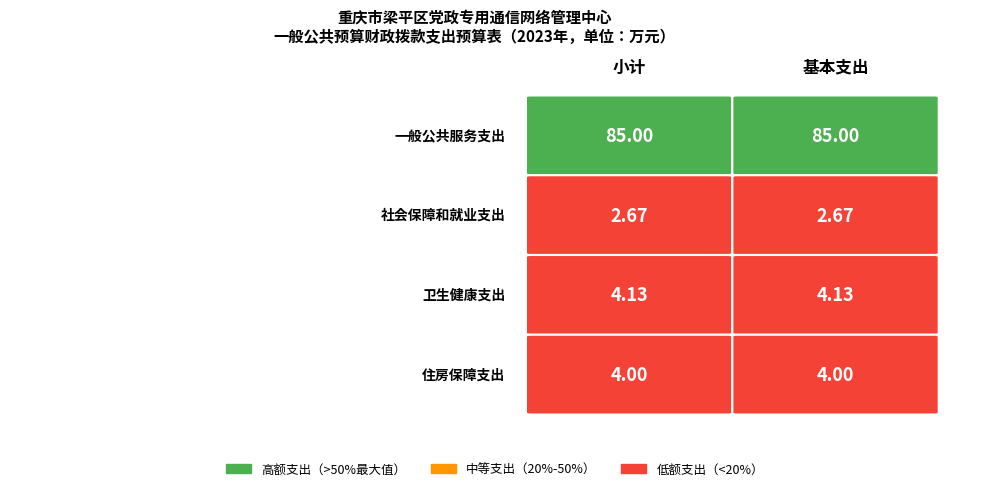

Is the value of 社会保障和就业支出 at 0 greater than the value of 住房保障支出 at 1?

No